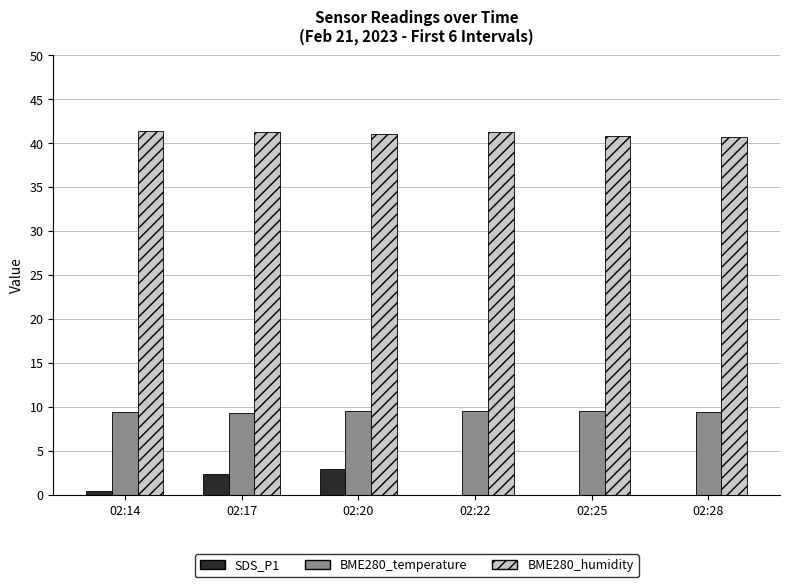

What is the total value across all series at 02:28?

50.2